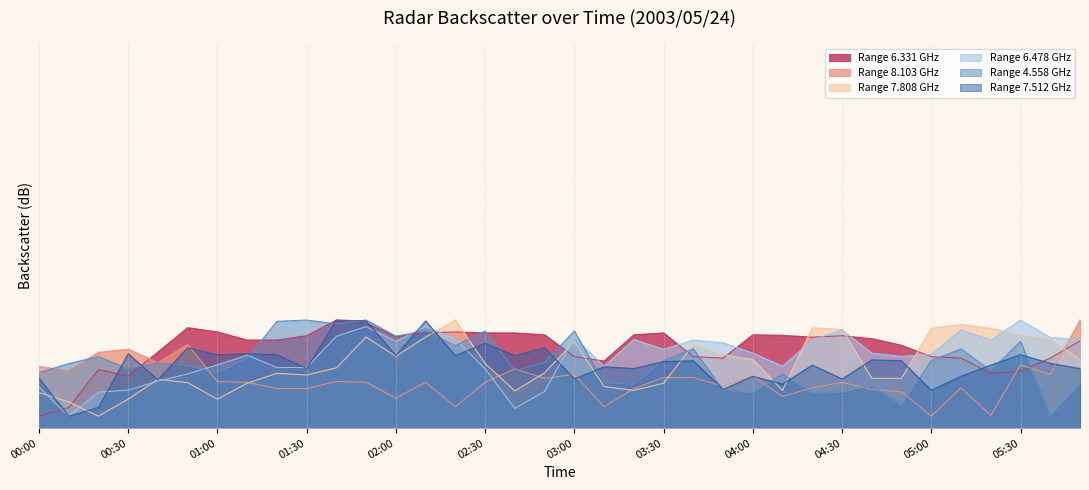

What is the value of the 4.558 point at the 30th from the left?

9.5